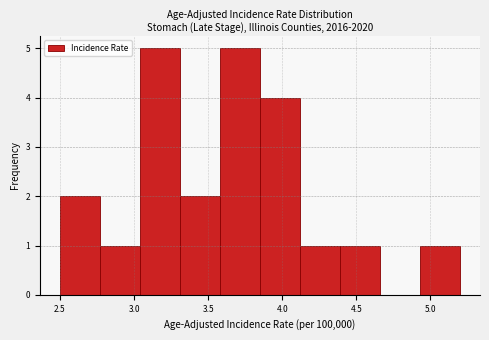

What is the height of the bar covering 2.77 to 3.04 on the x-axis? Neither the bar edges nor the heights are printed on the chart, so give them approximately, as read against the axes.

1